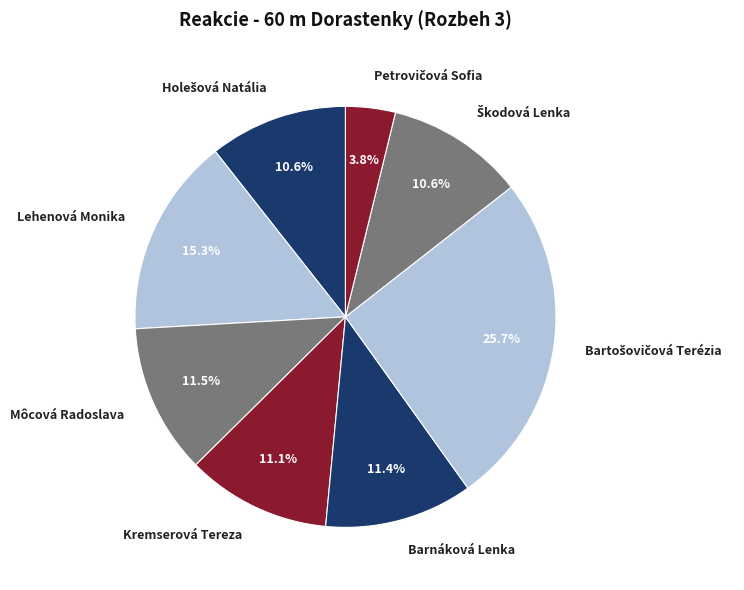

Does any single category account for the majority?

No